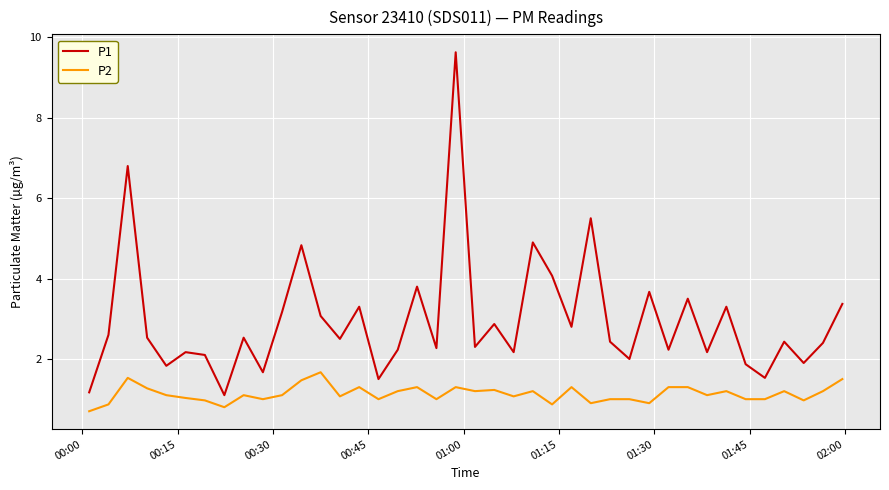

True or false: P2 and P1 intersect in this chart.

False